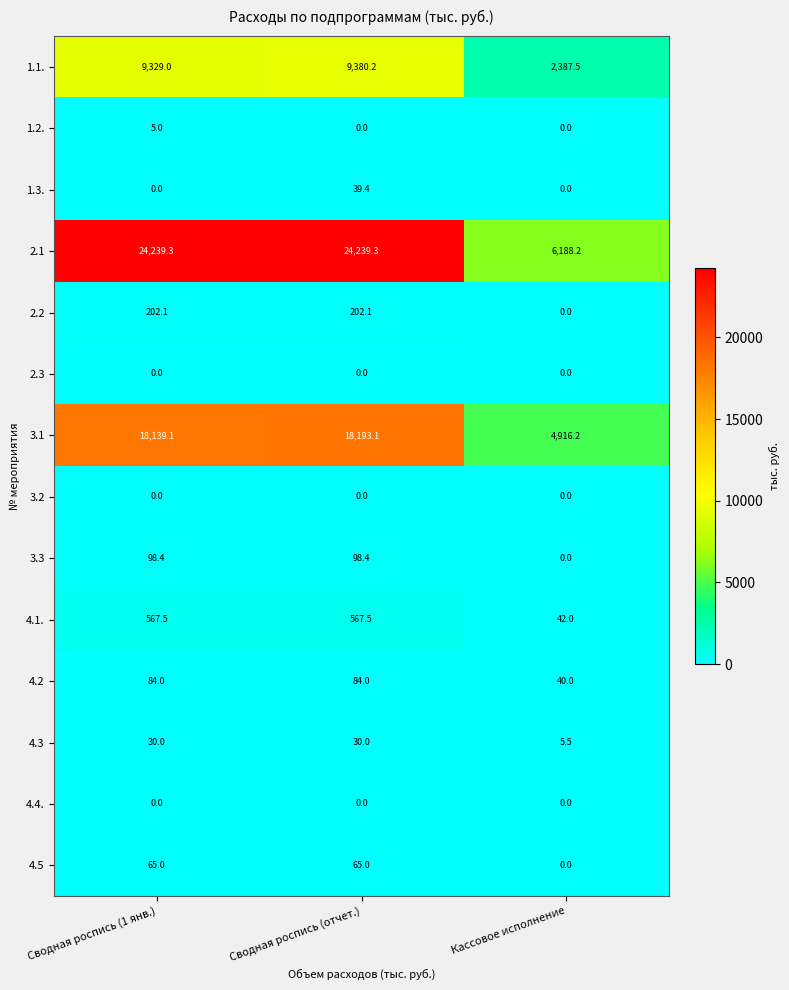

What value does the 4.2 series have at Сводная роспись (1 янв.)?

84.0